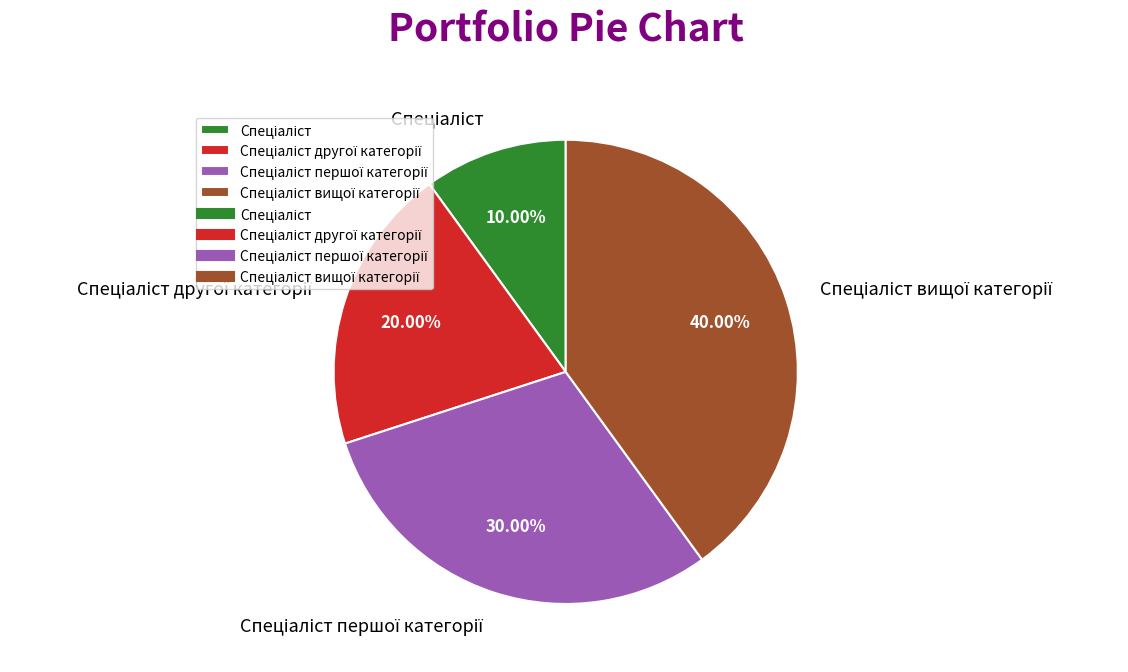

Is there a majority slice in this chart?

No